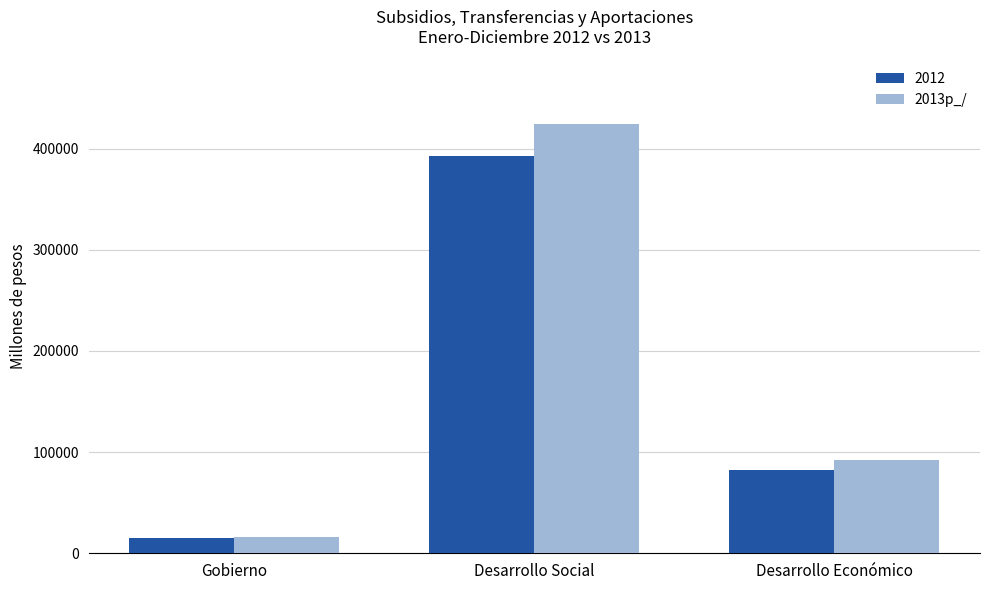

What is the difference between the 2013p_/ values at Desarrollo Social and Gobierno?

408008.0